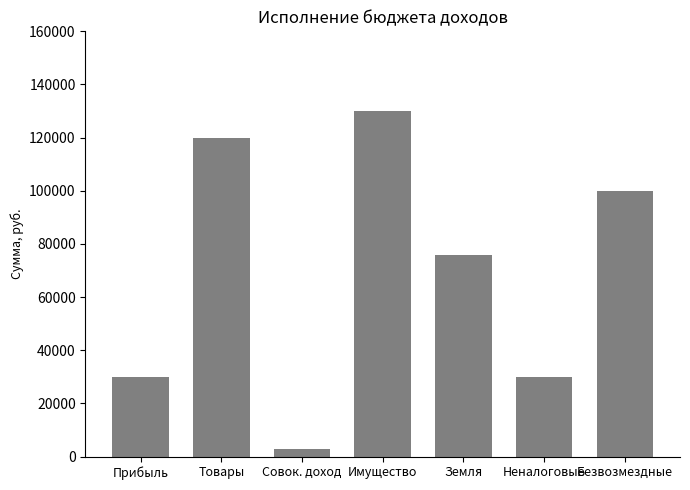

True or false: the data shows 30000 at Прибыль.

True